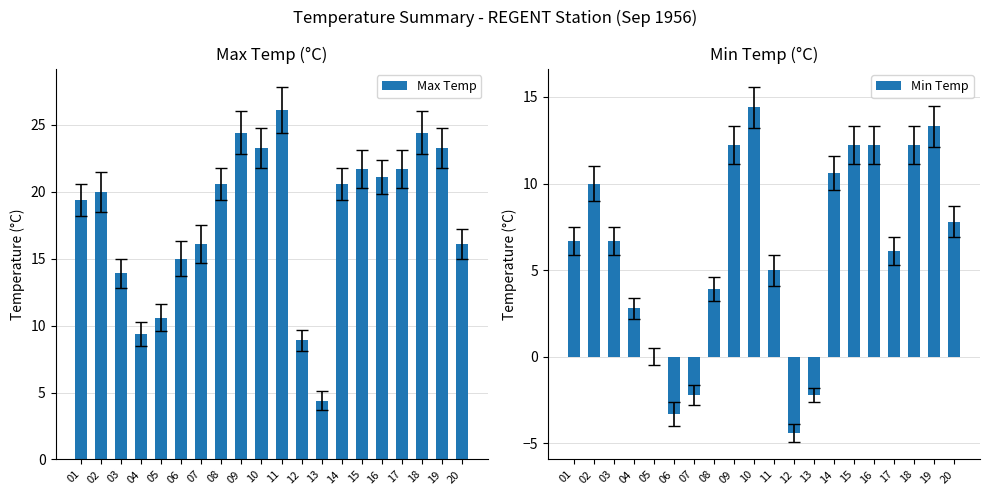

How many groups of bars are there?

20